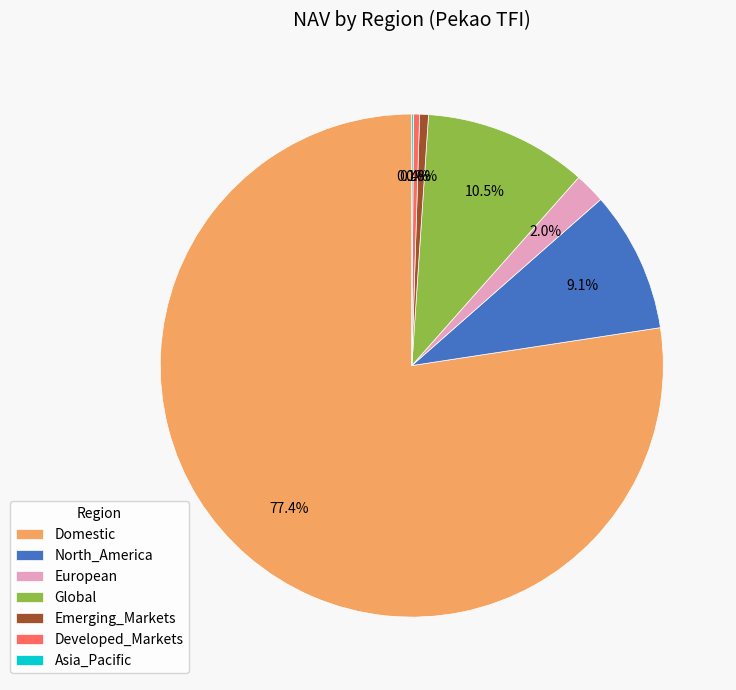

What is the largest slice in the pie chart?

Domestic